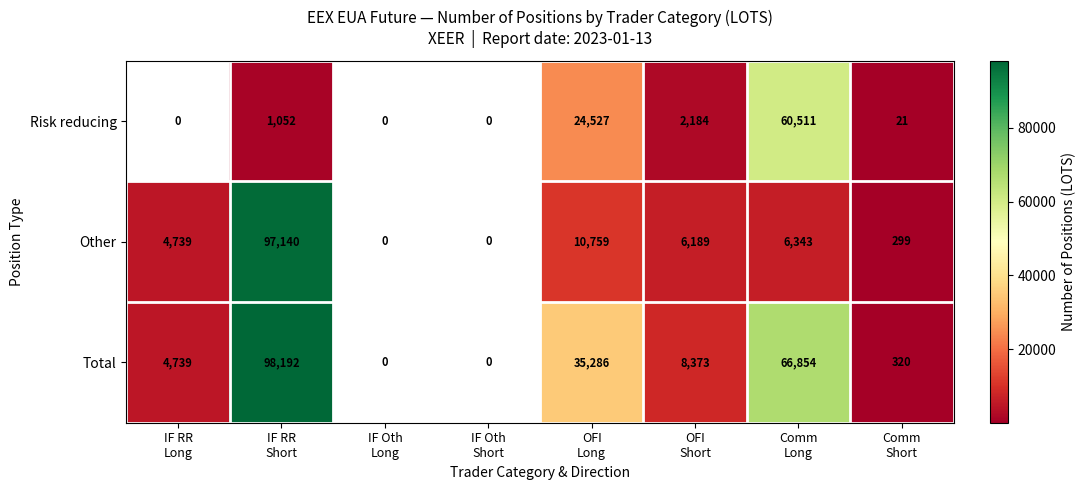

Rank the series at IF RR
Short from highest to lowest value.

Total, Other, Risk reducing